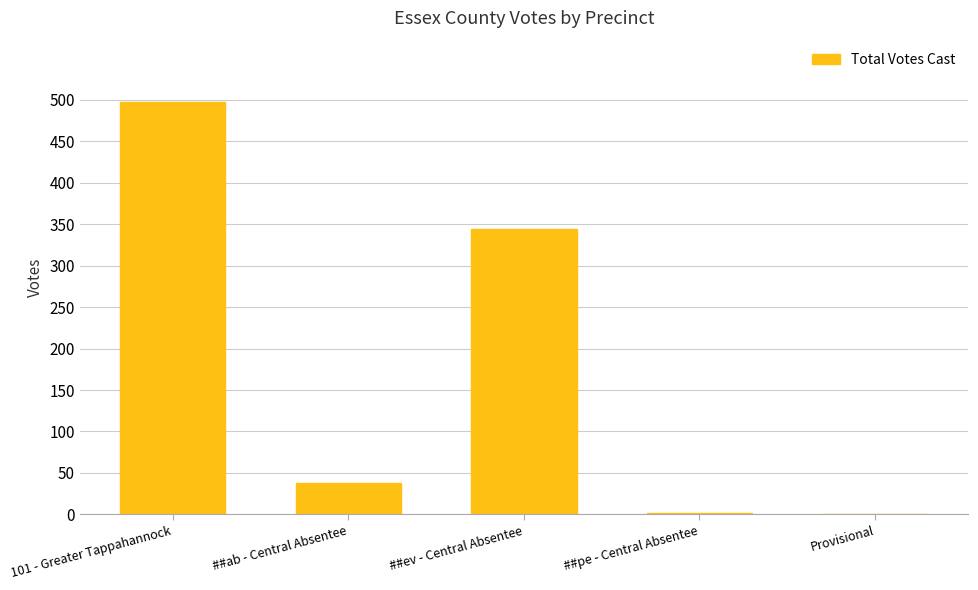

What value does the data have at ##ab - Central Absentee, to the nearest 5?

40